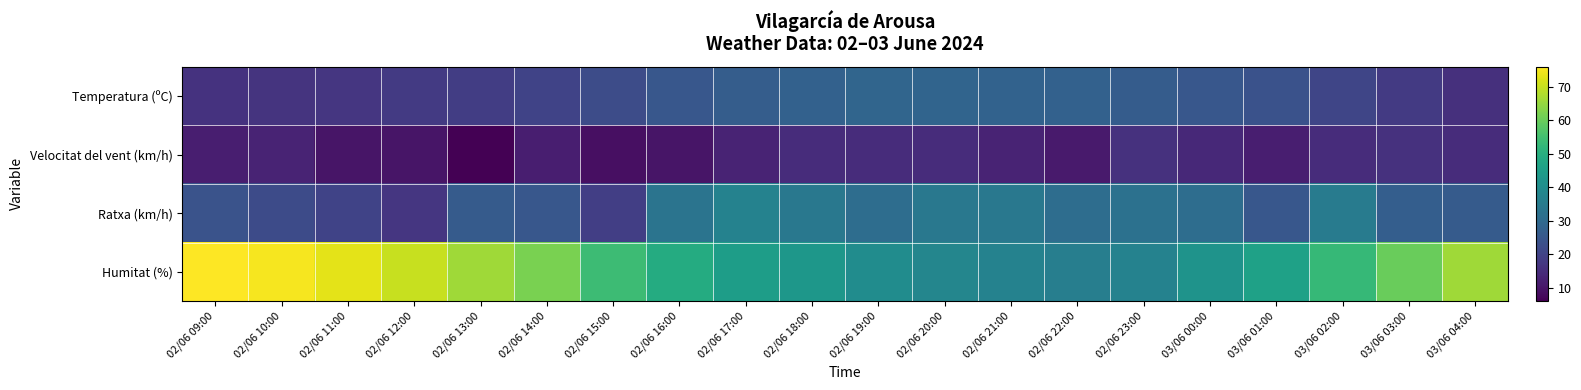

Which label corresponds to the smallest value in the chart?

02/06 13:00